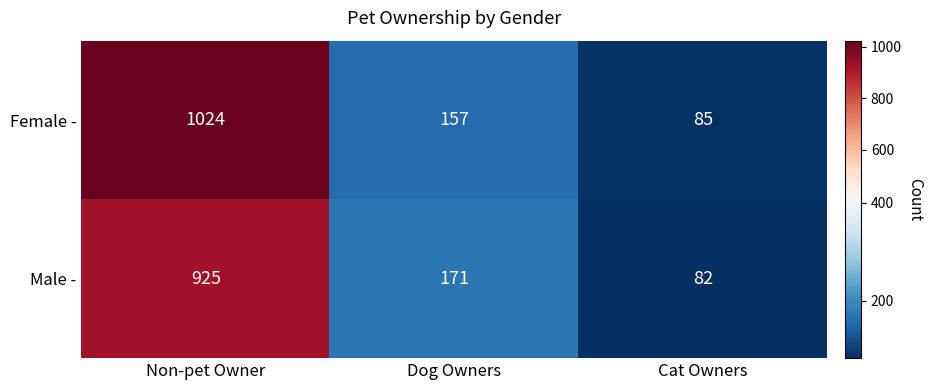

List the series in order of their overall mean, highest first.

Female -, Male -